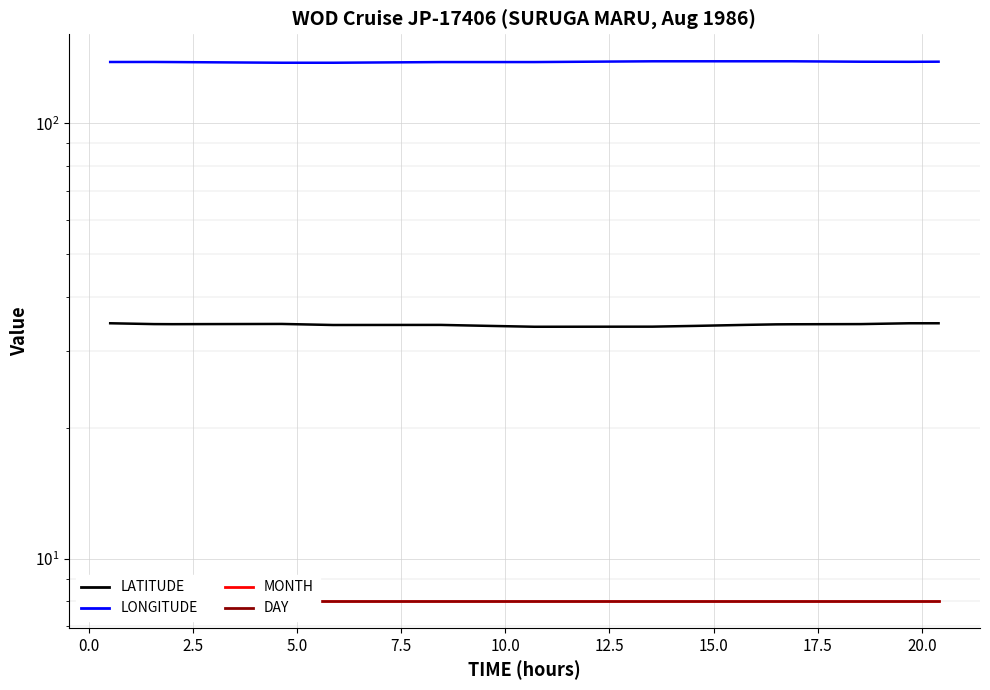

Read the LONGITUDE value at 10.0.

137.8